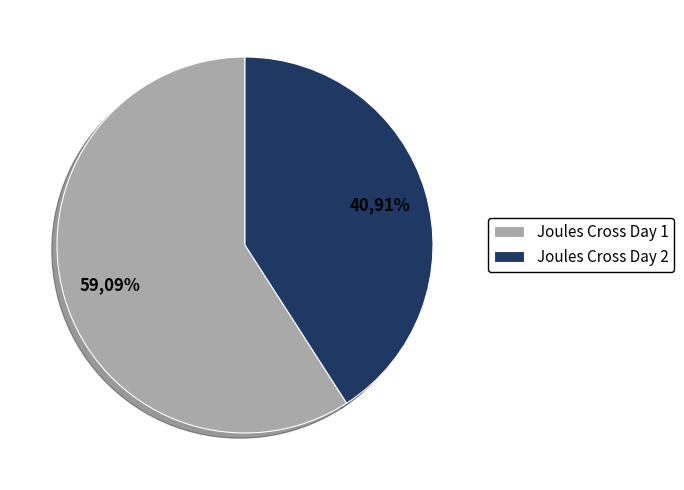

Does Joules Cross Day 1 account for over 50% of the chart?

Yes